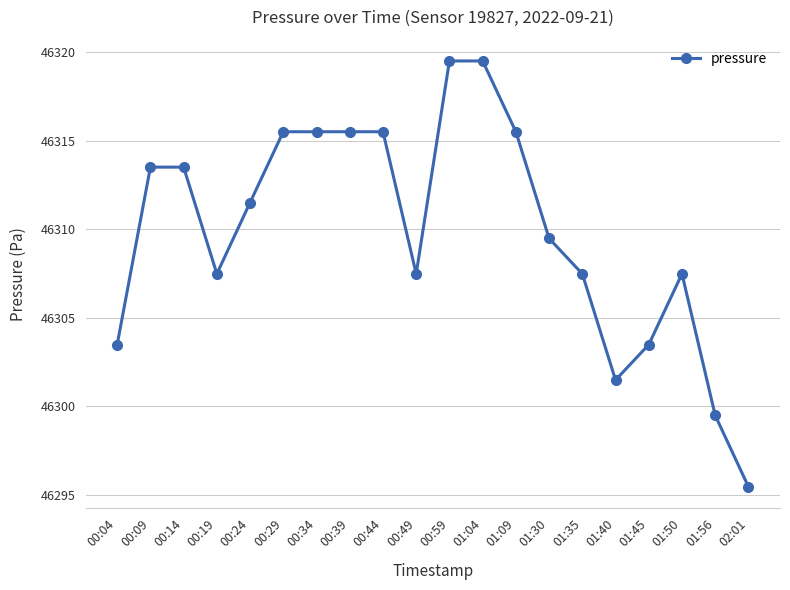

Which has a higher value, 01:45 or 00:44?

00:44